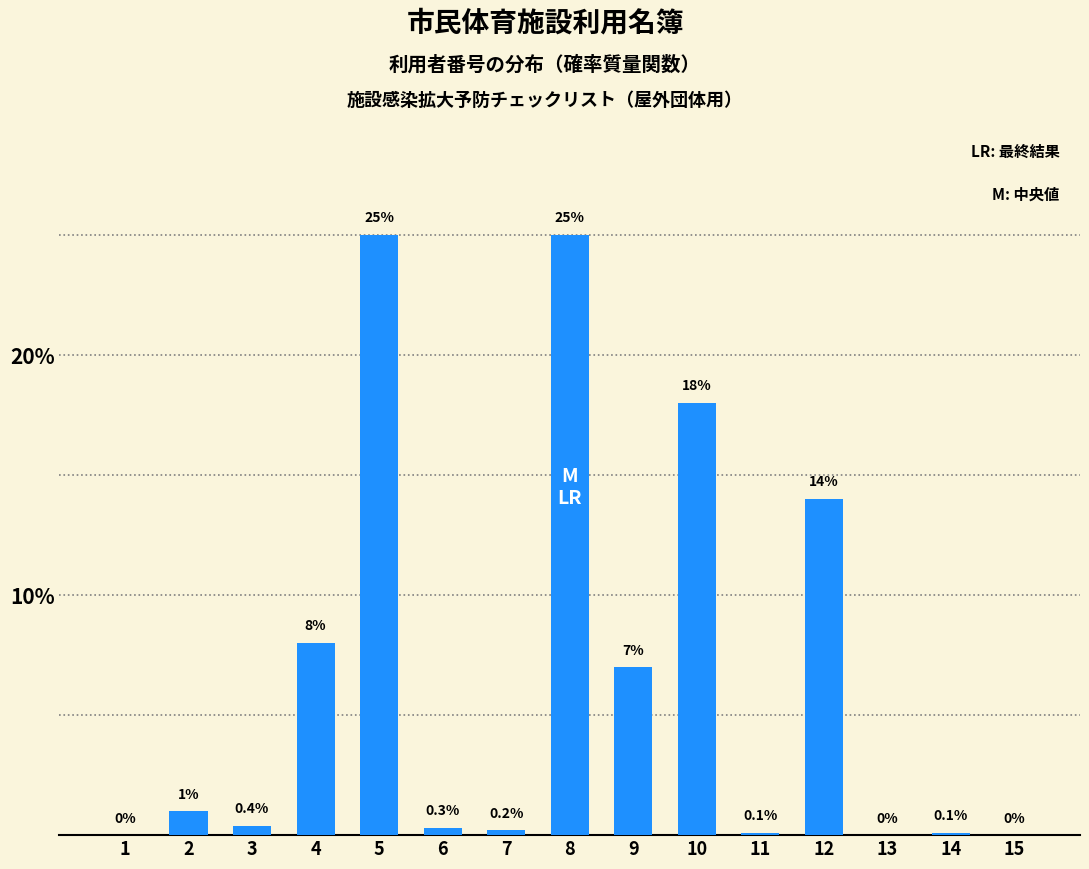

Reading right to left, what are all the values shown in this chart?

15=0.0	14=0.1	13=0.0	12=14.0	11=0.1	10=18.0	9=7.0	8=25.0	7=0.2	6=0.3	5=25.0	4=8.0	3=0.4	2=1.0	1=0.0